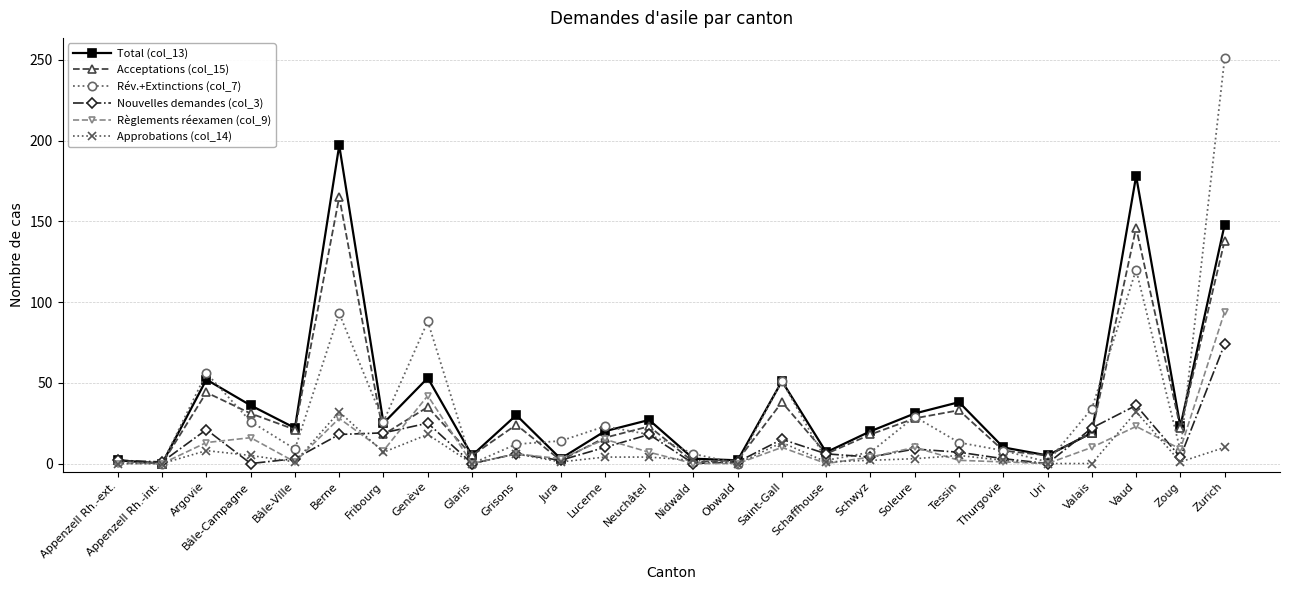

Rank the series by their maximum value, from highest to lowest.

Rév.+Extinctions (col_7), Total (col_13), Acceptations (col_15), Règlements réexamen (col_9), Nouvelles demandes (col_3), Approbations (col_14)